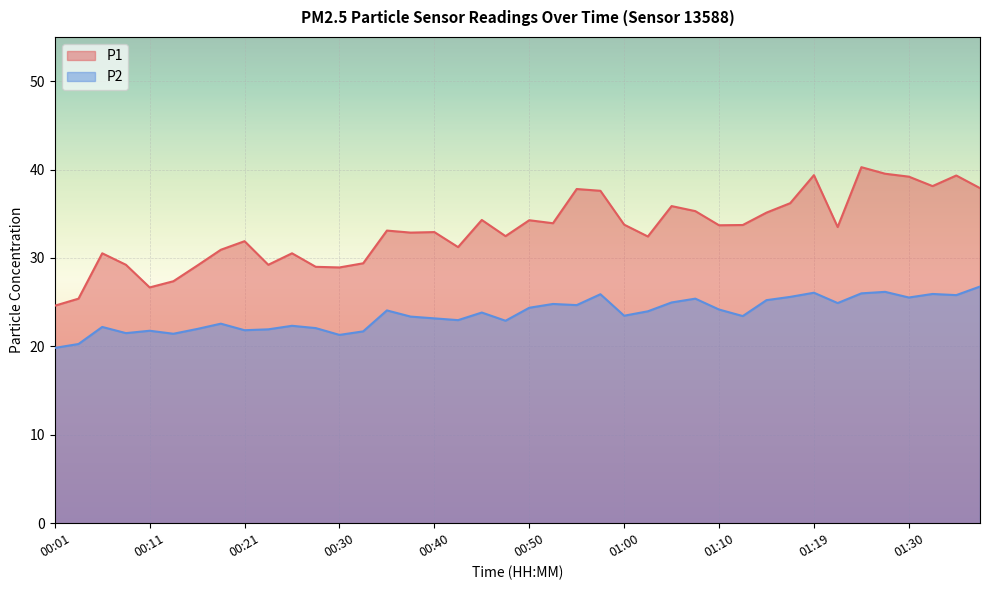

What is the spread (max minus min) of values at 00:18?

8.4